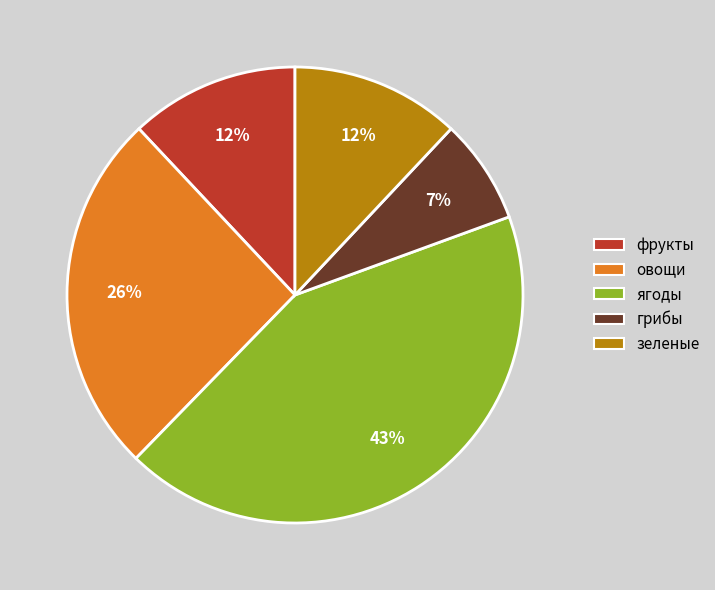

Is it true that овощи is 37% of the pie?

False